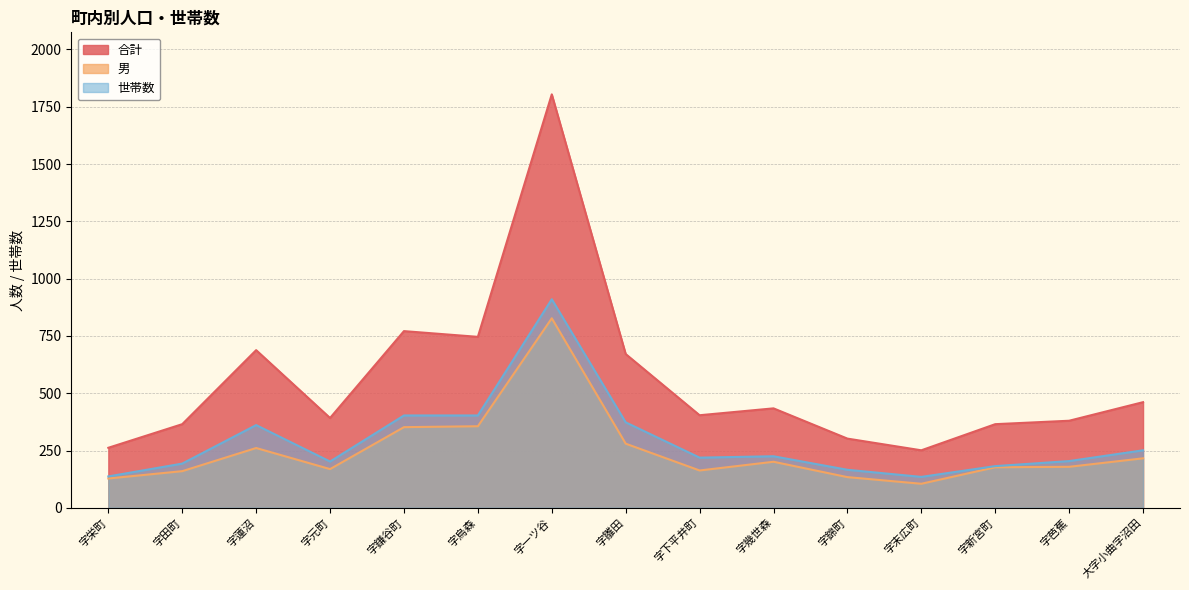

At which label is 合計 closest to 1027?

字鎌谷町